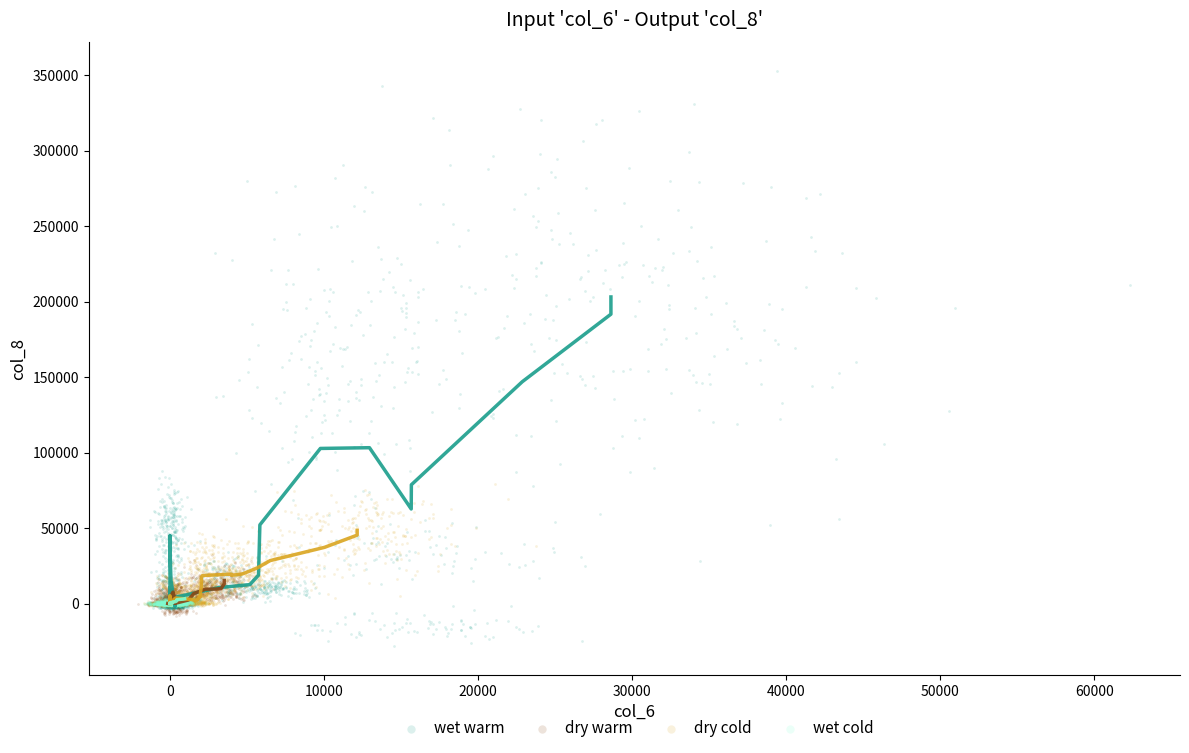

Which series has the widest spread of Y values?

wet warm